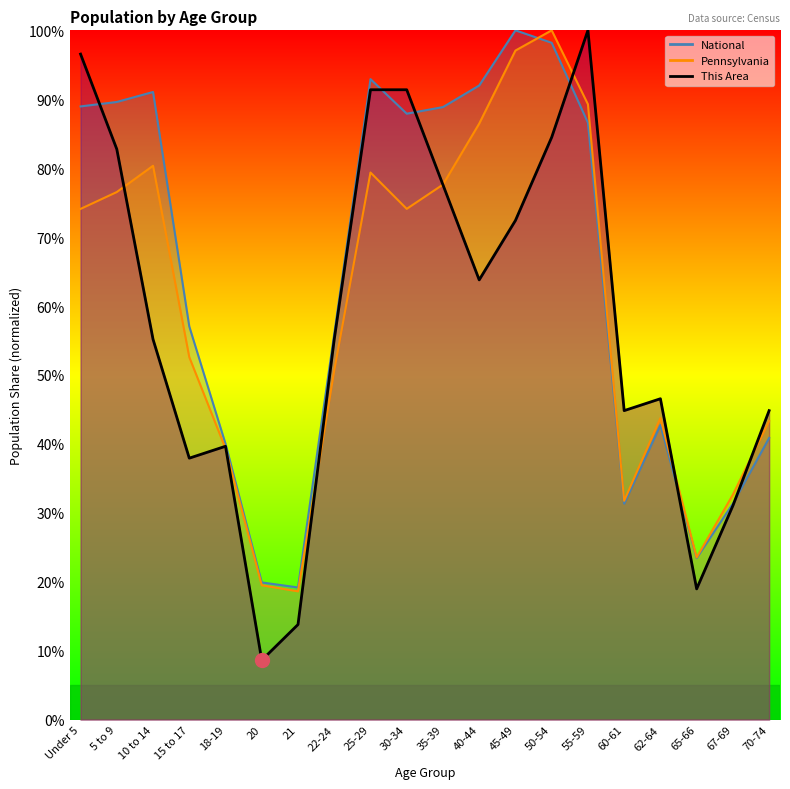

Between 21 and 22-24, which series saw the biggest shift?

This Area